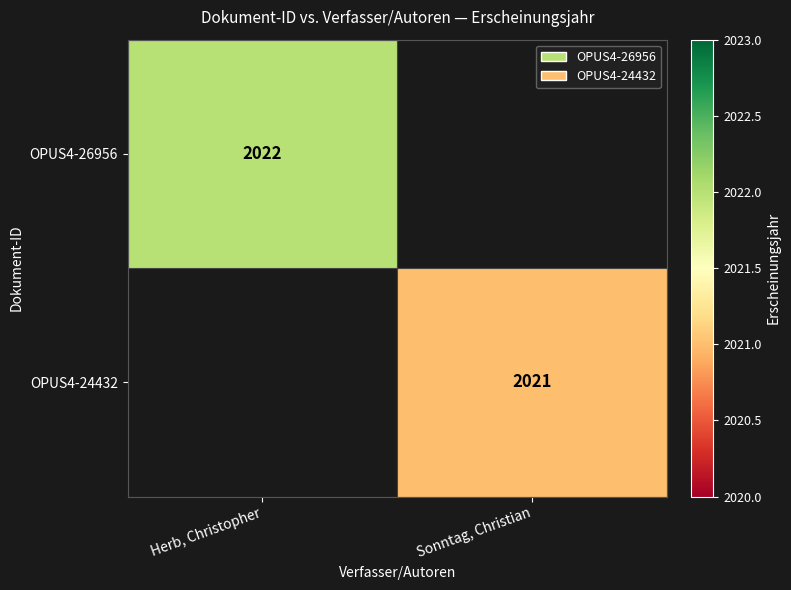

The OPUS4-24432 series shows 651 at Sonntag, Christian. True or false?

False